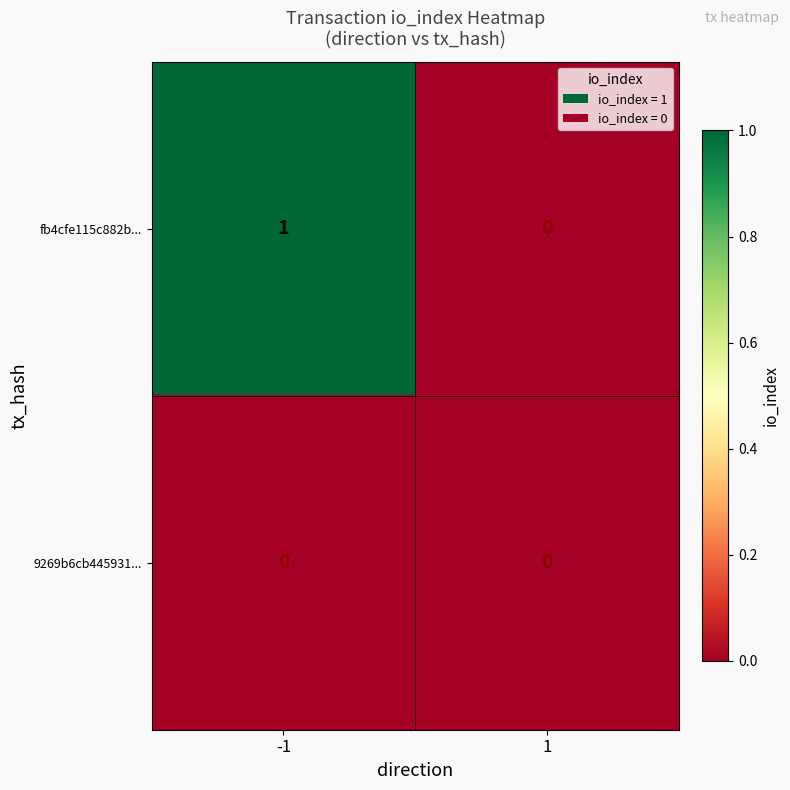

At which category does the chart reach its peak across all series?

-1